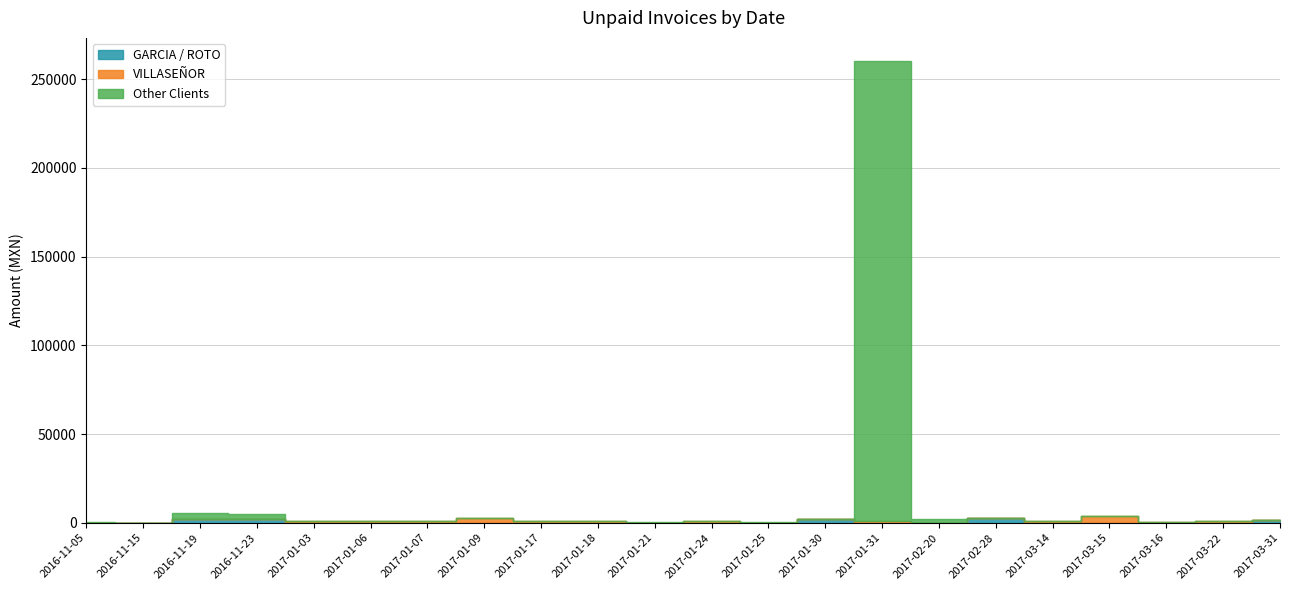

What are all the series names shown in the legend?

GARCIA / ROTO, VILLASEÑOR, Other Clients